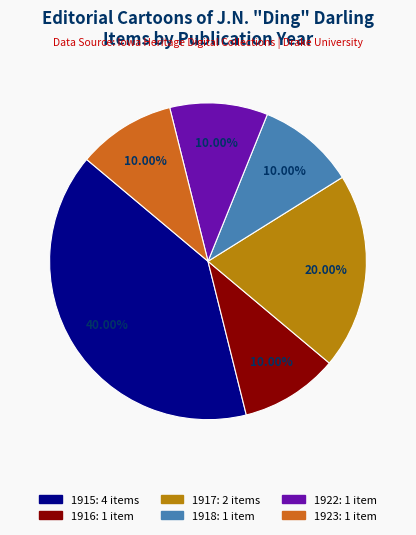

Is there a majority slice in this chart?

No